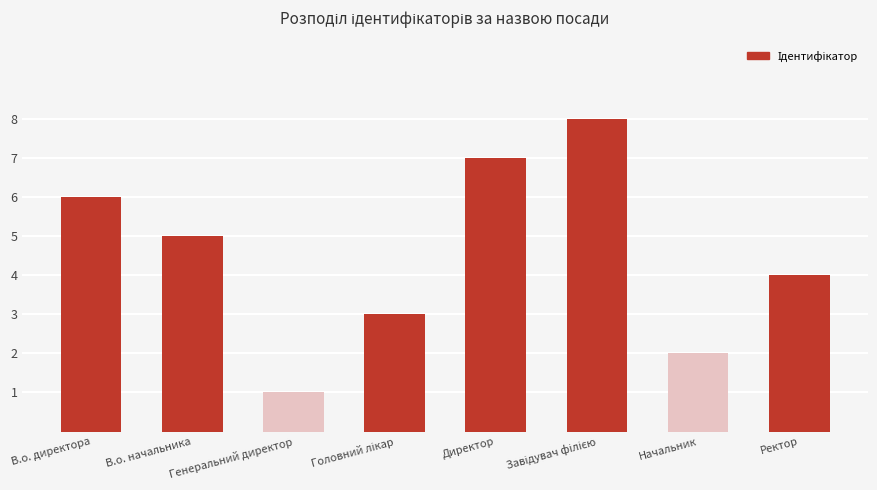

What is the difference between the values at Генеральний директор and В.о. директора?

5